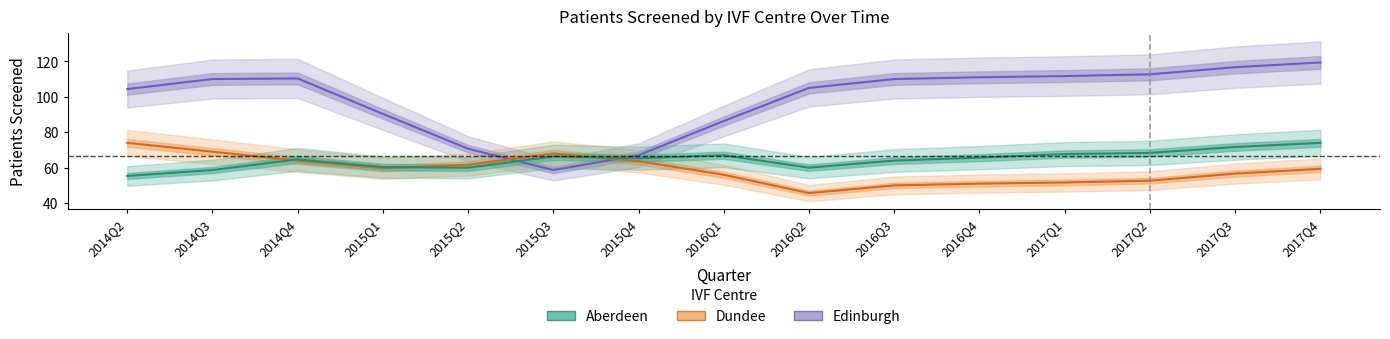

How many times do Edinburgh and Dundee cross each other?

2